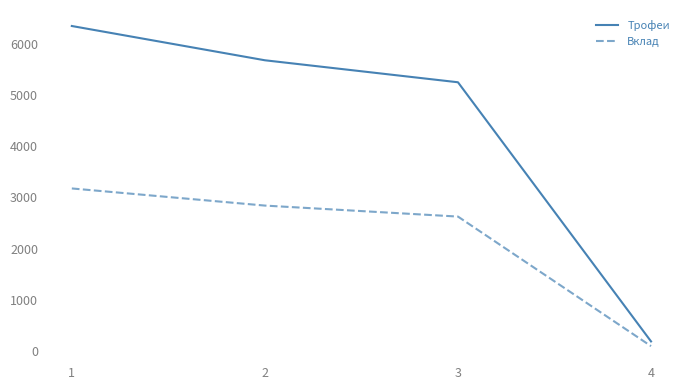

Which category has the lowest value across all series?

4